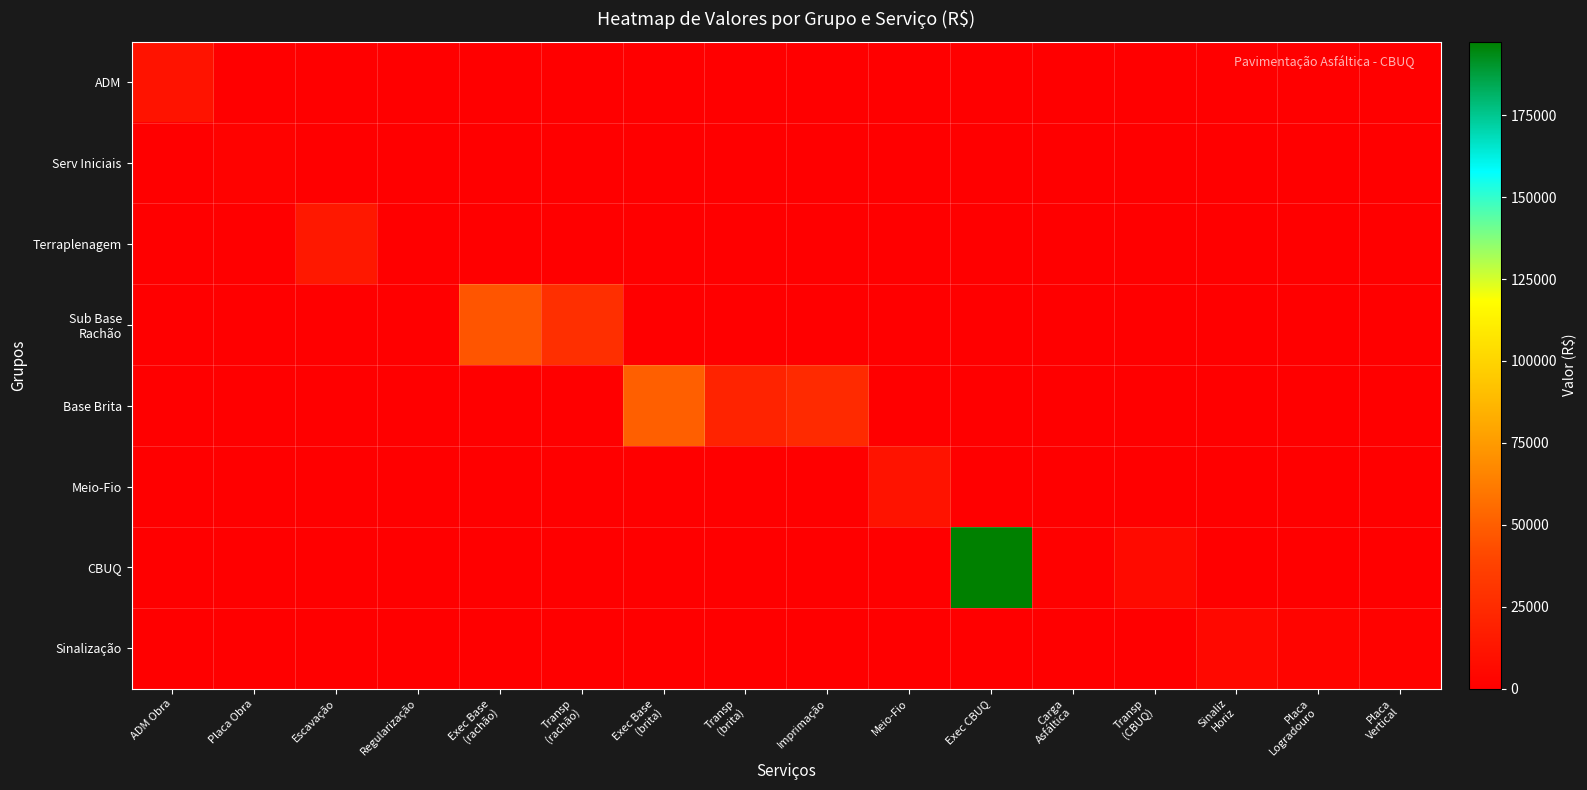

Which series has the largest range (max minus min)?

CBUQ